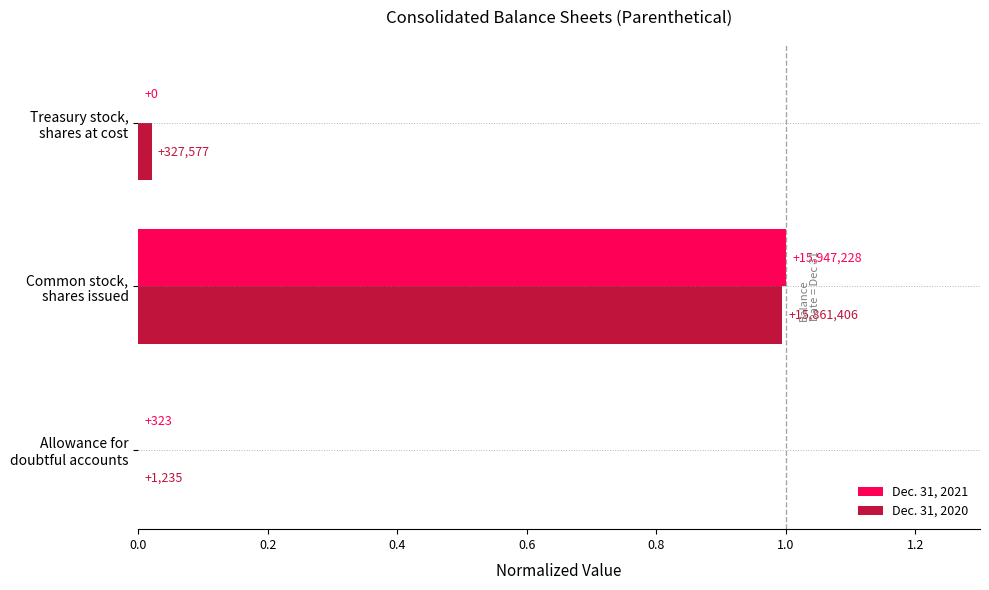

What are all the series names shown in the legend?

Dec. 31, 2021, Dec. 31, 2020